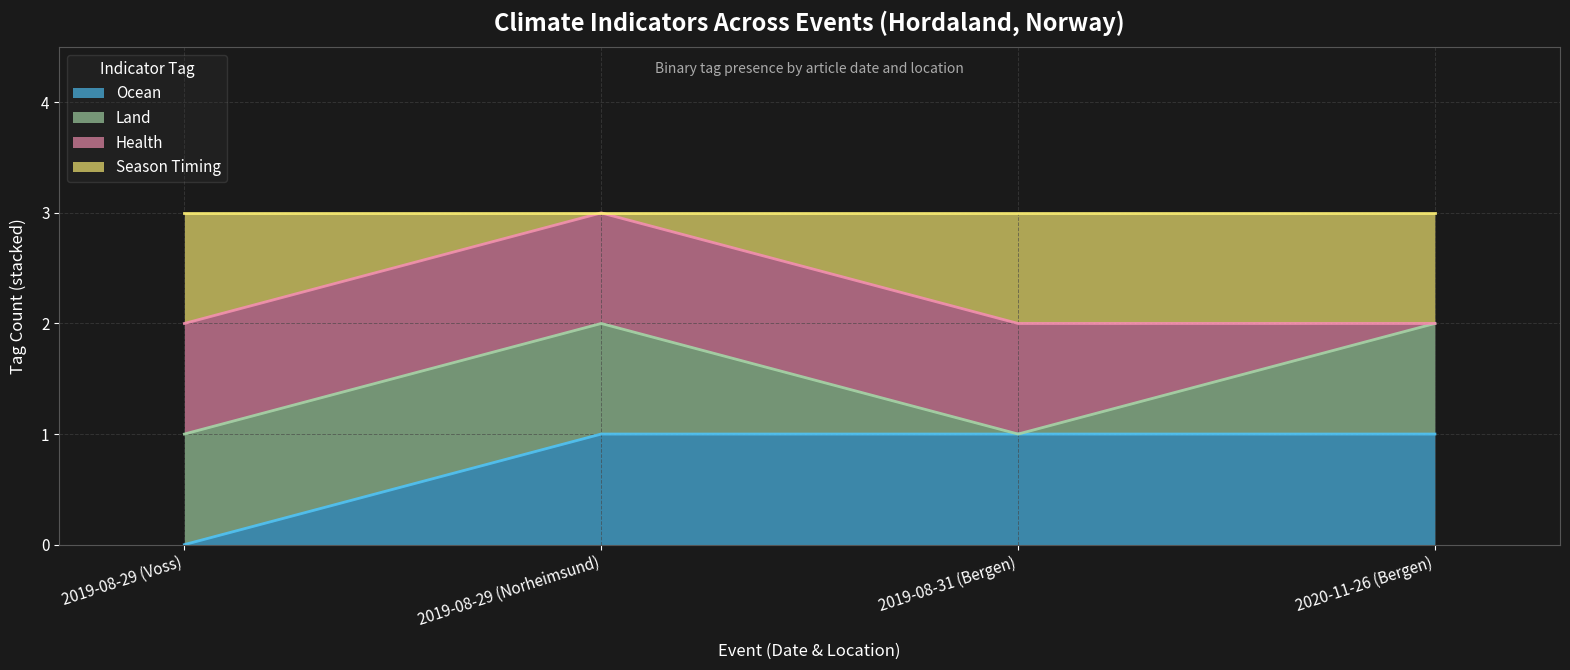

At which category is the sum across all series the highest?

2019-08-29 (Norheimsund)